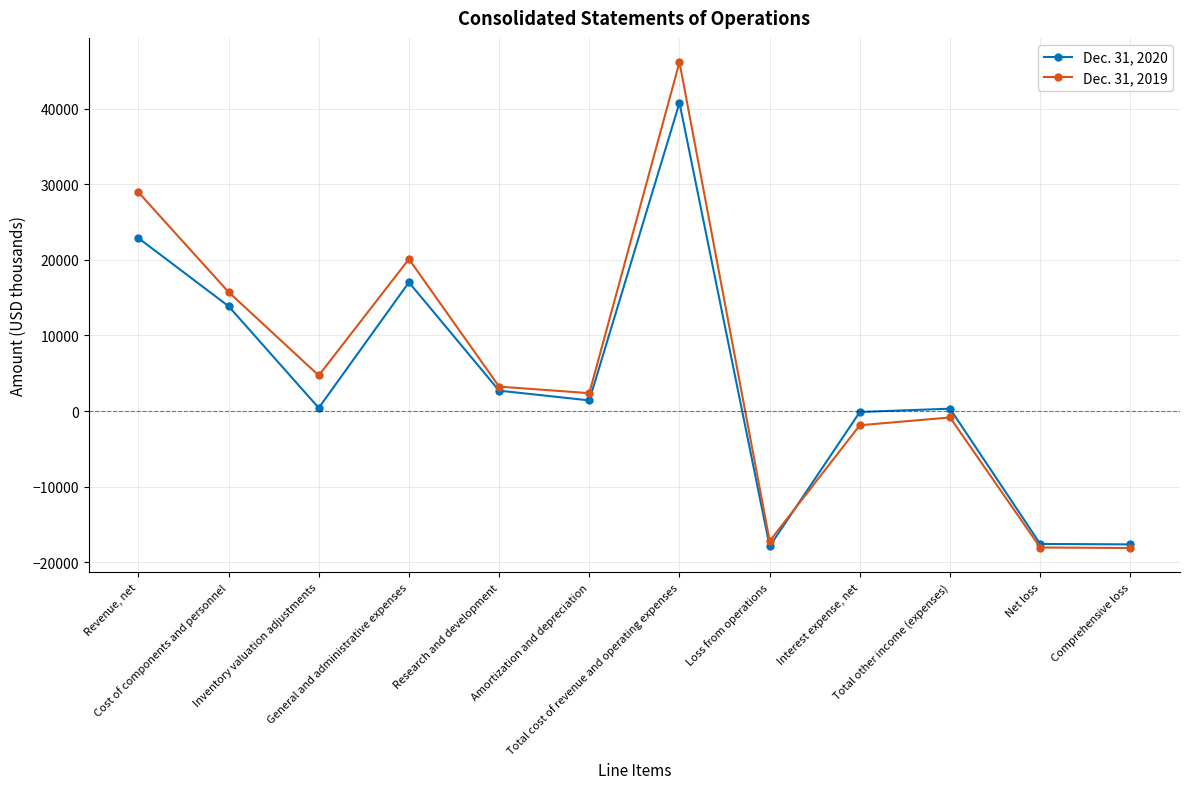

How many categories are shown in the chart?

12